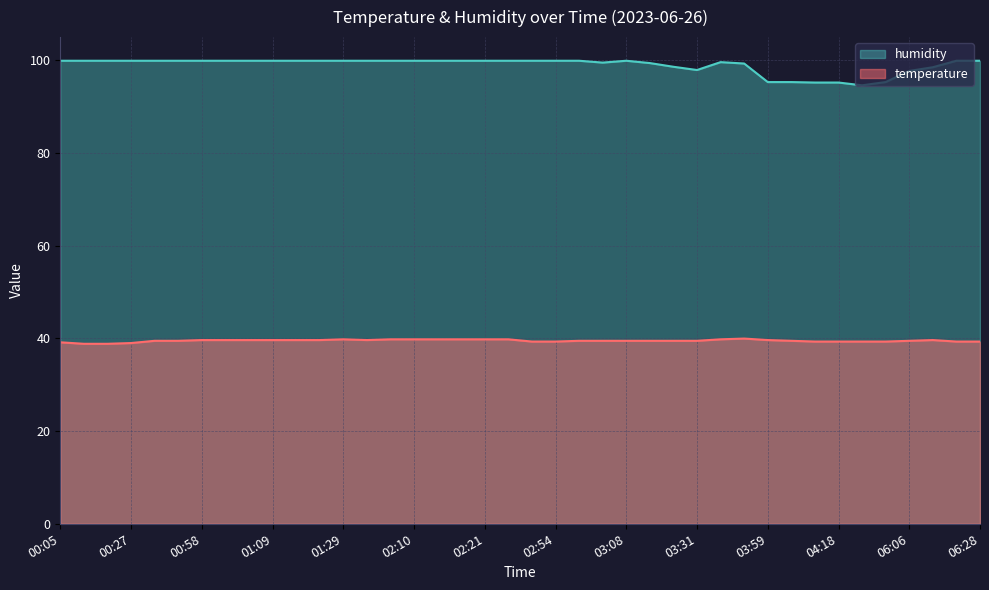

List the labels in order of humidity value, smallest first.

04:54, 04:07, 04:18, 03:59, 04:01, 05:22, 06:06, 03:31, 06:11, 03:22, 03:42, 03:11, 03:06, 03:36, 00:05, 00:22, 00:25, 00:27, 00:41, 00:44, 00:58, 01:01, 01:06, 01:09, 01:15, 01:17, 01:29, 01:31, 01:40, 02:10, 02:13, 02:18, 02:21, 02:24, 02:52, 02:54, 03:00, 03:08, 06:23, 06:28